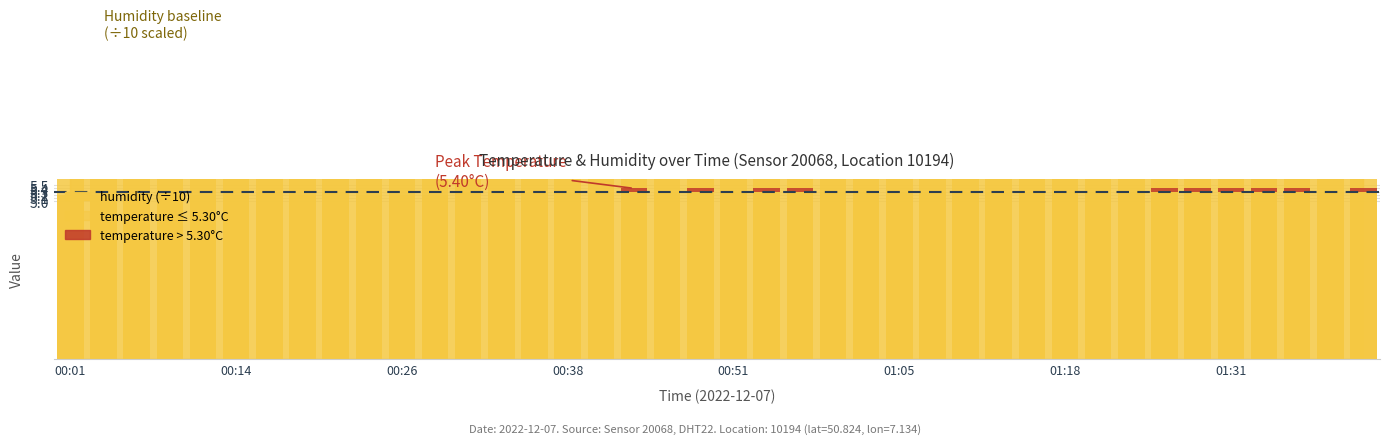

Is it true that temperature > threshold equals 0.0 at 00:14?

True